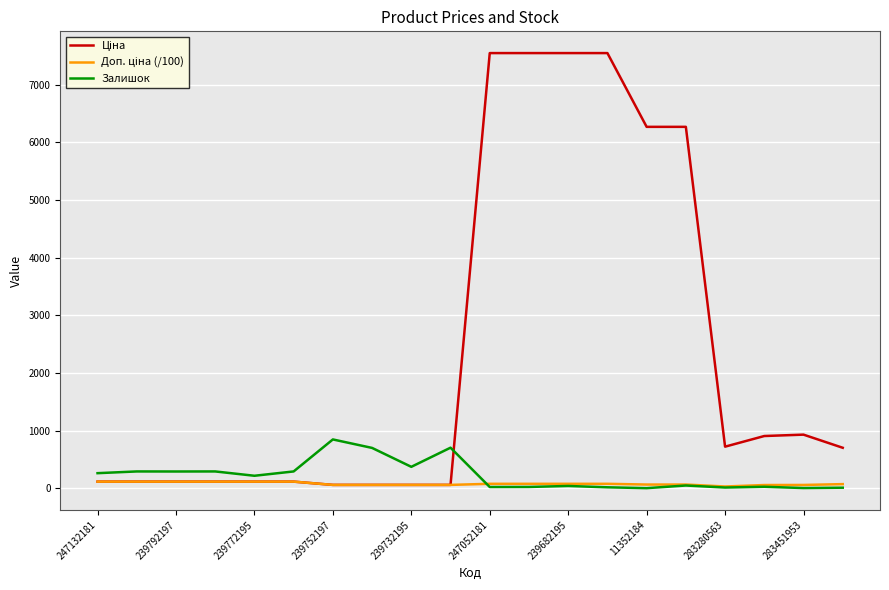

Does the chart display data point markers on the line(s)?

No